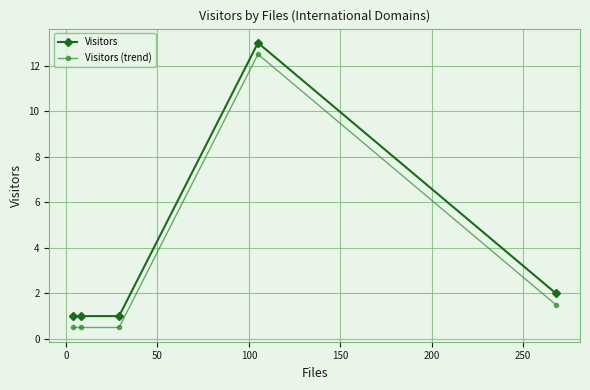

True or false: Visitors (trend) and Visitors intersect in this chart.

False